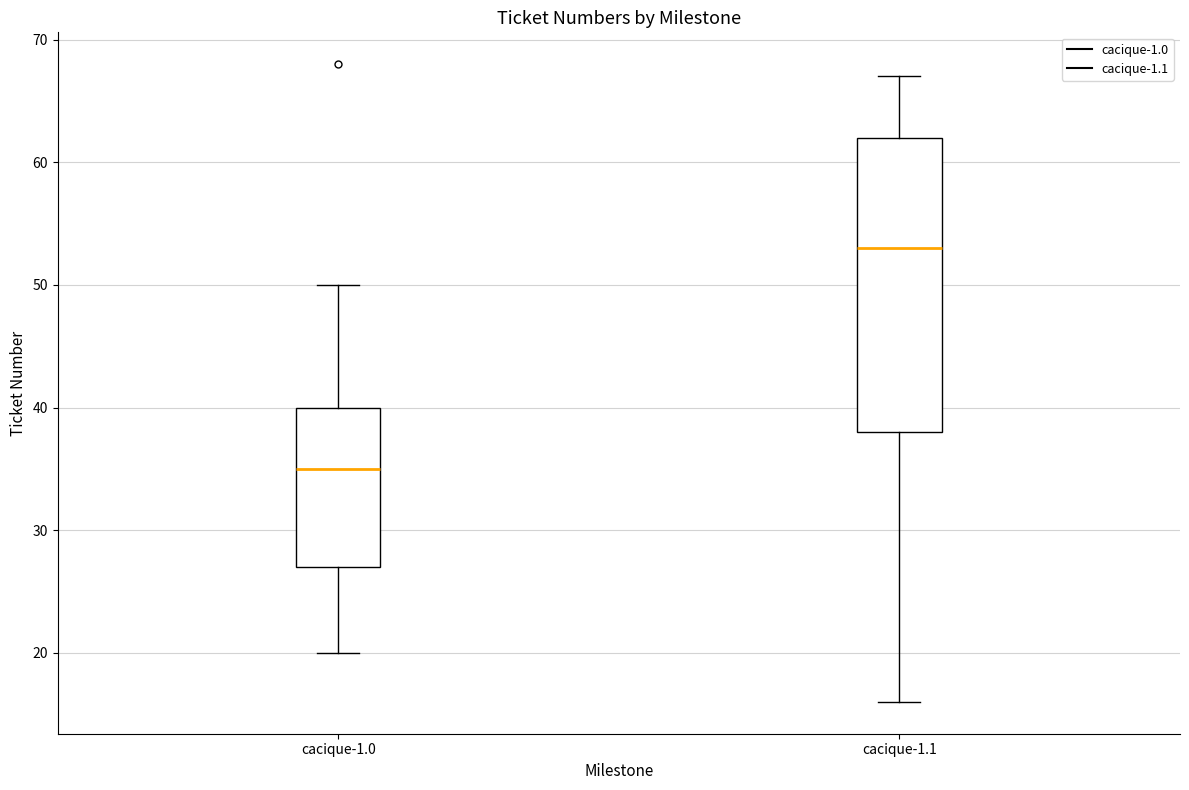

Which box's median line is the lowest?

cacique-1.0